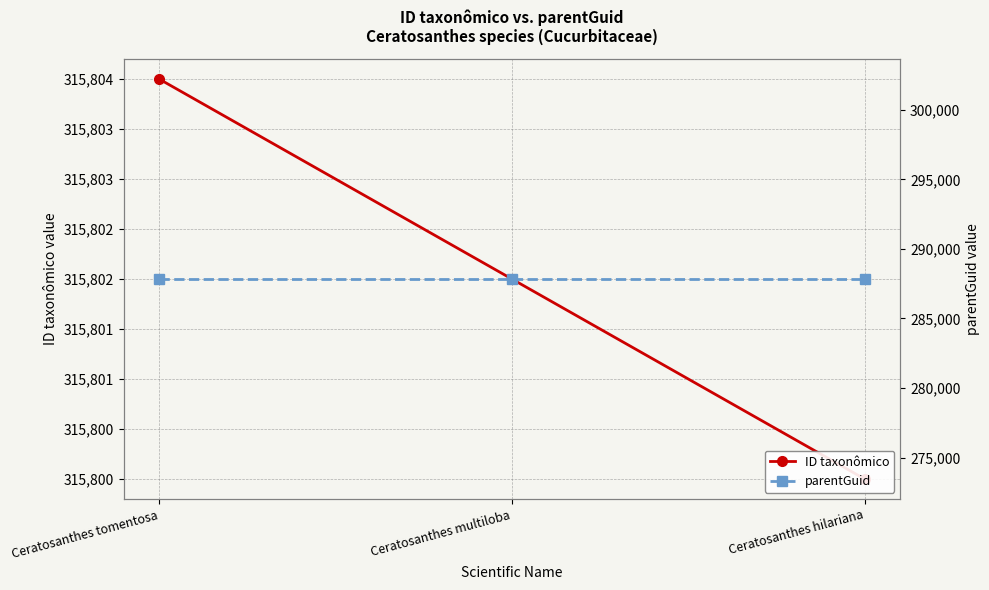

Reading left to right, extract all data points from this chart.

ID taxonômico: Ceratosanthes tomentosa=315804	Ceratosanthes multiloba=315802	Ceratosanthes hilariana=315800
parentGuid: Ceratosanthes tomentosa=287836	Ceratosanthes multiloba=287836	Ceratosanthes hilariana=287836